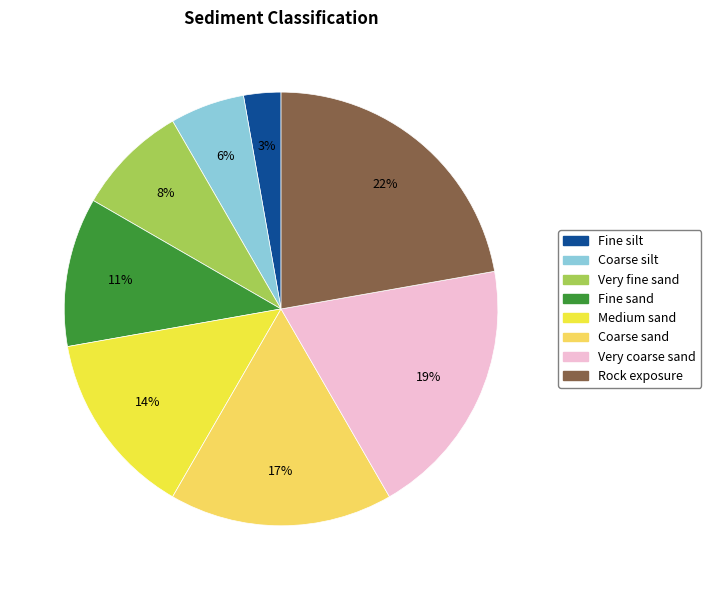

Does any single category account for the majority?

No